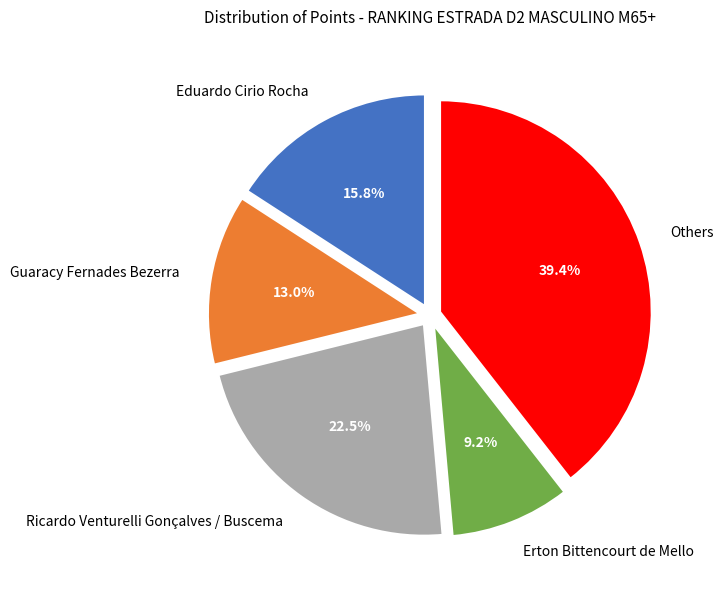

Rank the categories by value from highest to lowest.

Others, Ricardo Venturelli Gonçalves / Buscema, Eduardo Cirio Rocha, Guaracy Fernades Bezerra, Erton Bittencourt de Mello